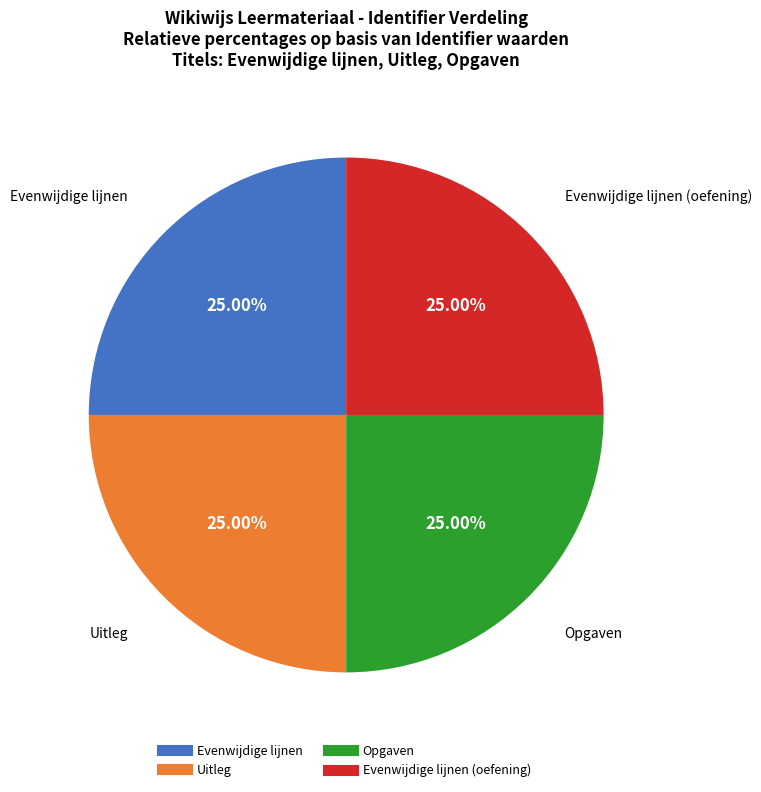

Does any single category account for the majority?

No